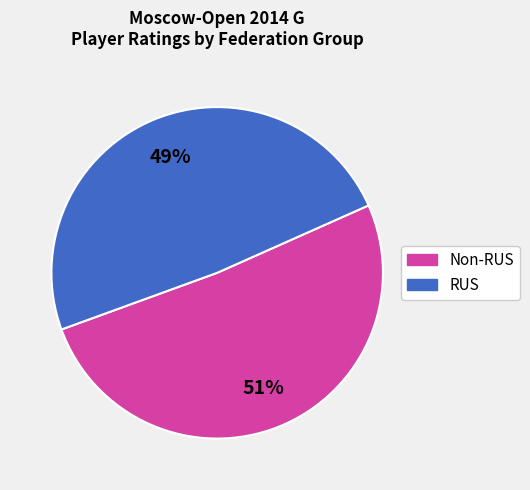

Does any single category account for the majority?

Yes